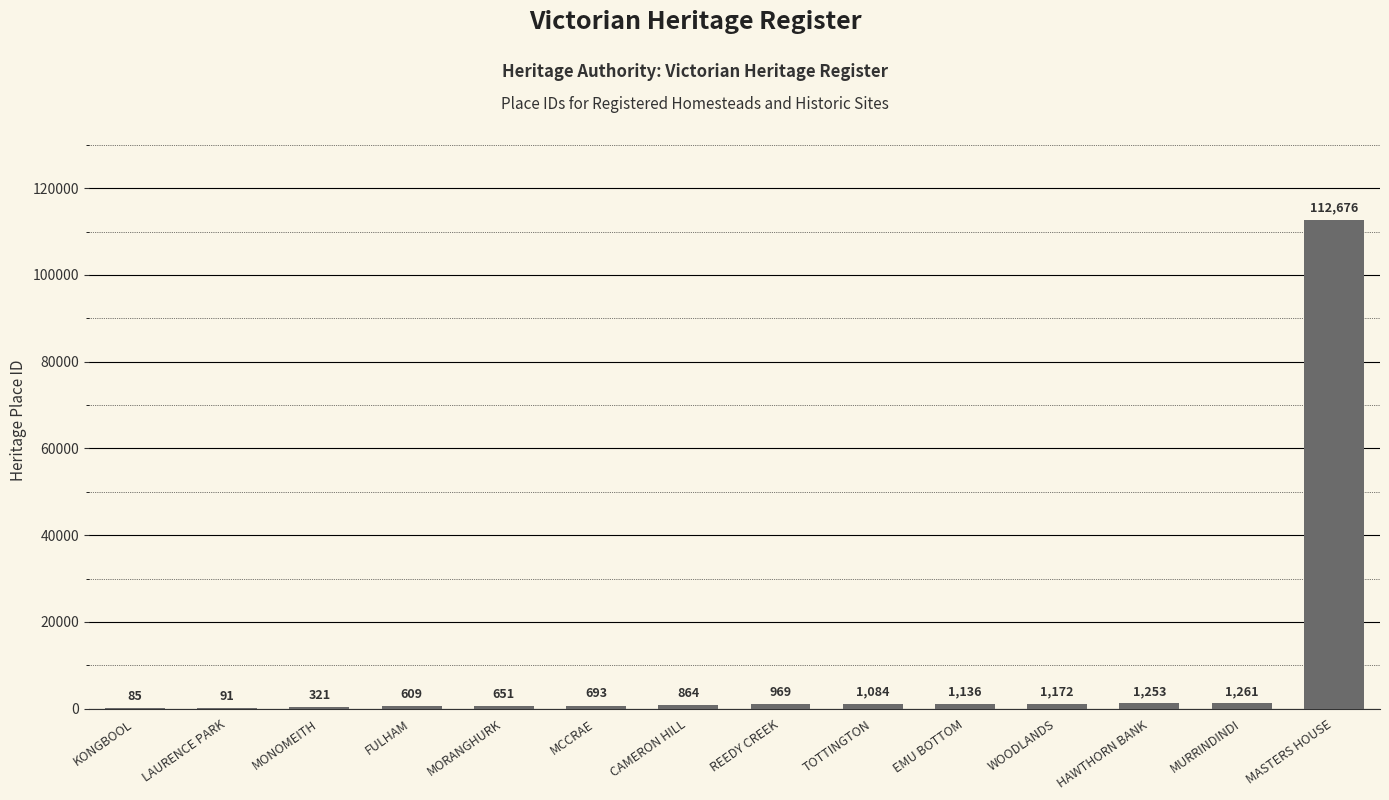

What is the approximate value at TOTTINGTON?

1084